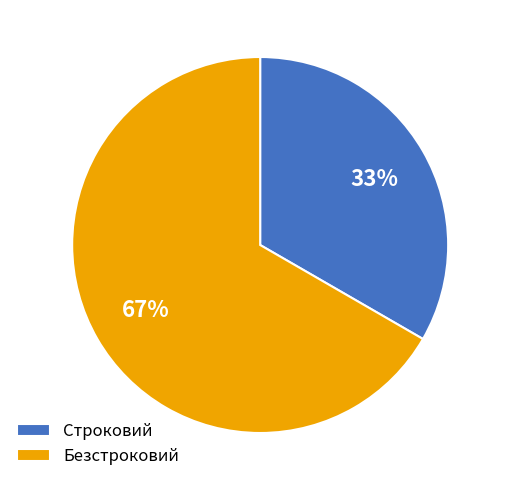

What percentage is the Безстроковий slice, to the nearest percent?

67%